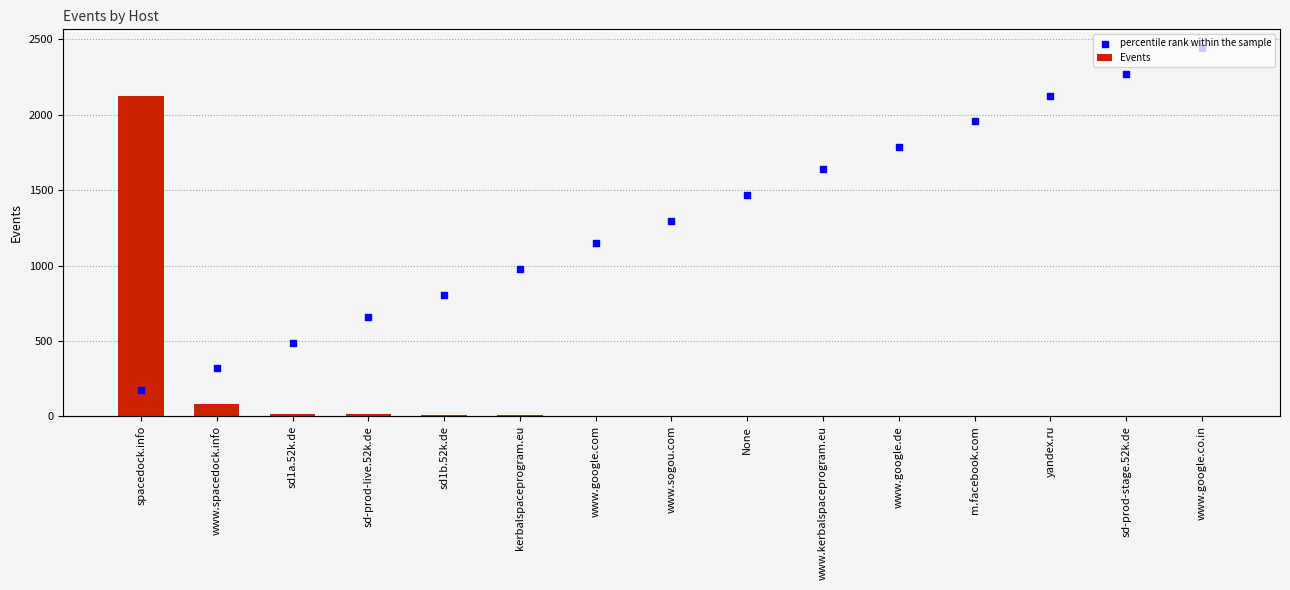

What is the total value across all series at None?

1470.9